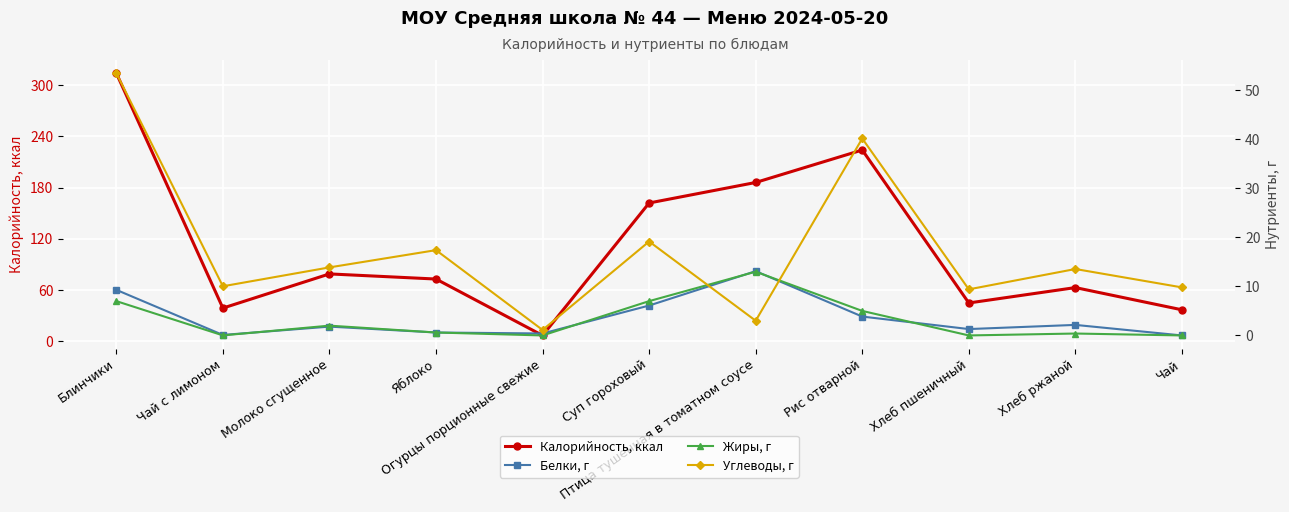

Which series has the widest spread of values?

Калорийность, ккал